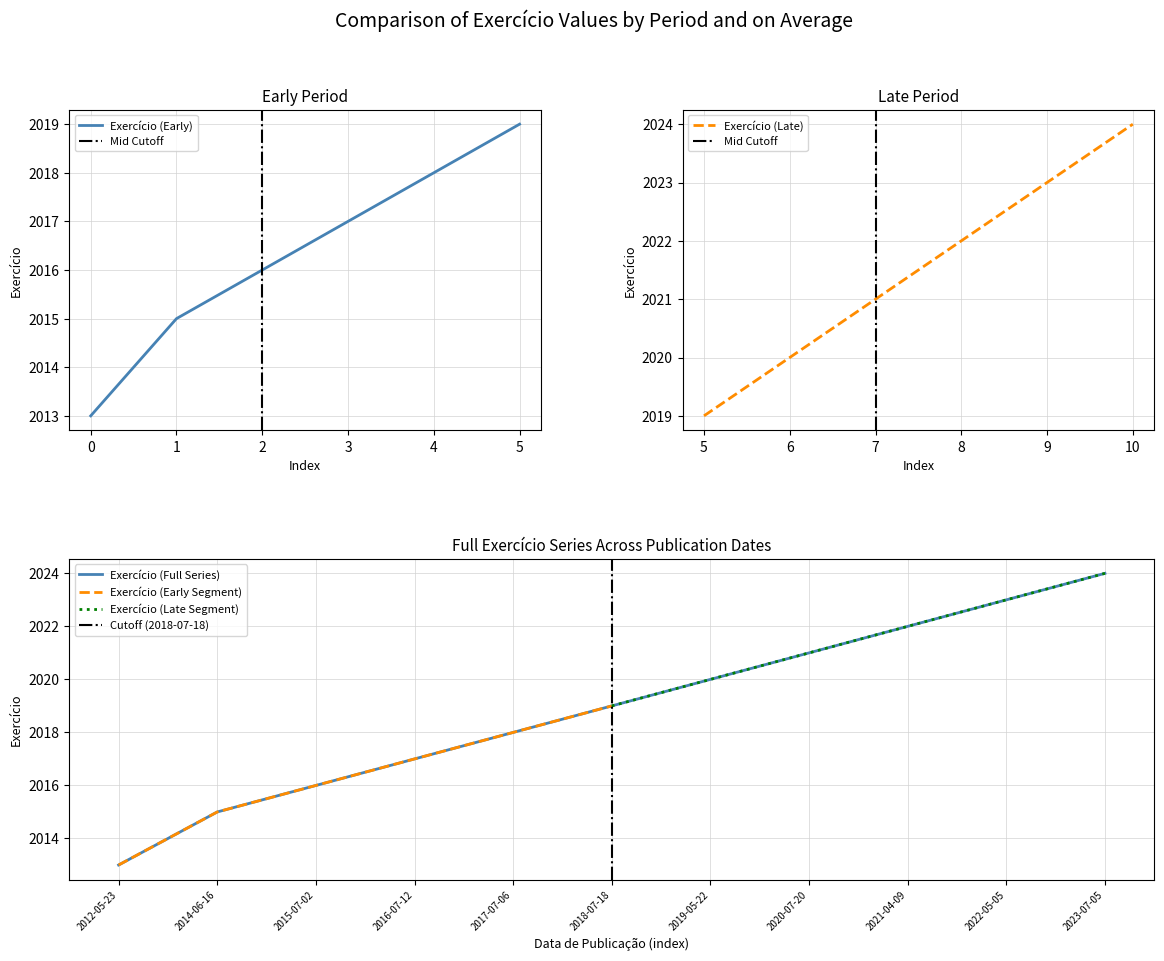

Reading left to right, list all the values displayed in this chart.

2012-05-23=2013	2014-06-16=2015	2015-07-02=2016	2016-07-12=2017	2017-07-06=2018	2018-07-18=2019	2019-05-22=2020	2020-07-20=2021	2021-04-09=2022	2022-05-05=2023	2023-07-05=2024